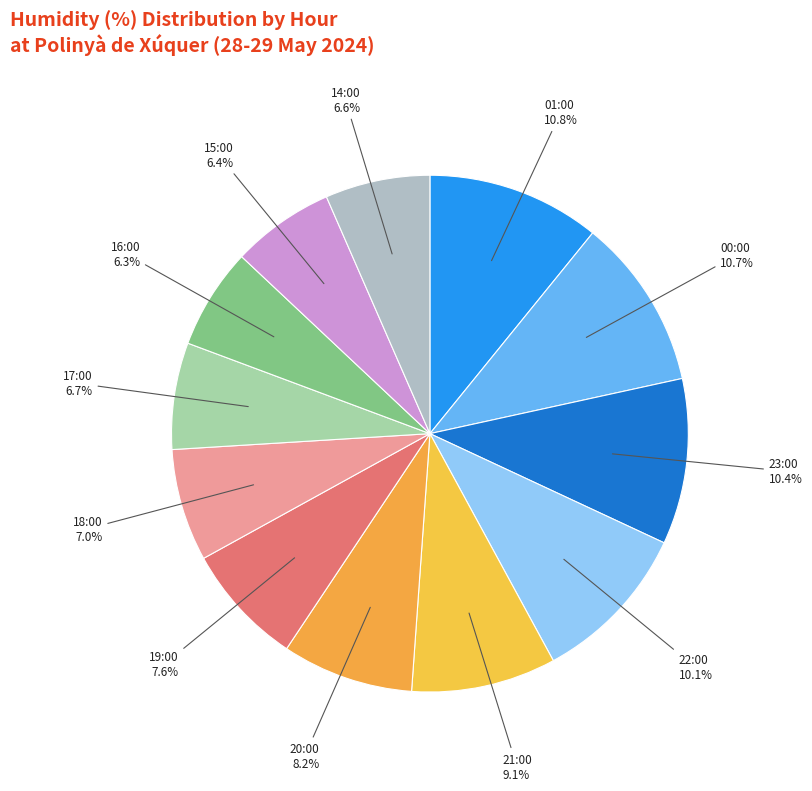

What percentage is NOT represented by 16:00?

93.7%